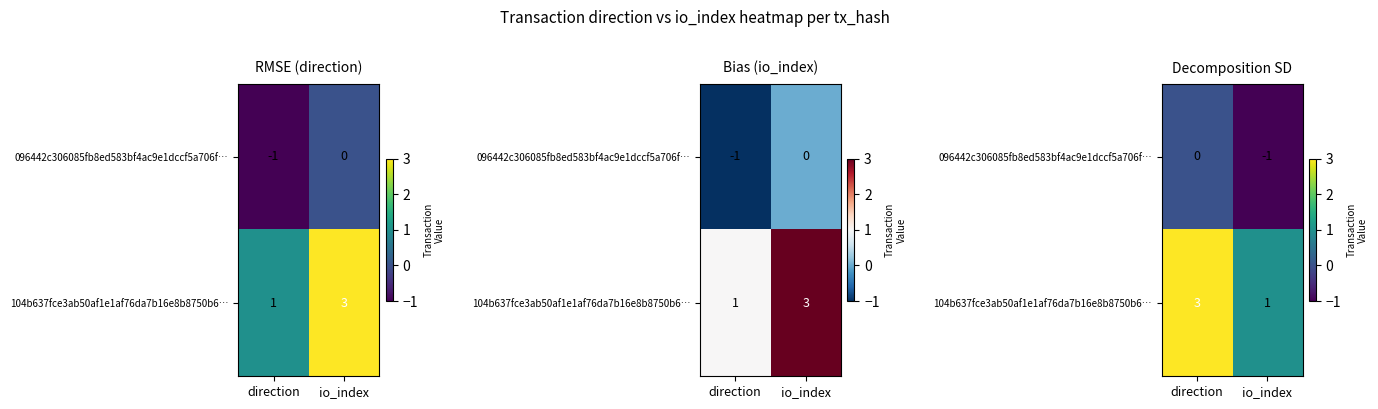

Between io_index and direction, which is larger?

direction